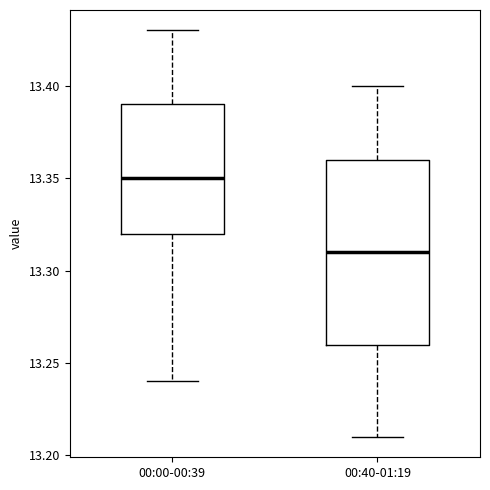

Reading left to right, transcribe this box plot: for each box, give where its median line is, the range the box spans, and where its two whiskers end, as read against the y-axis. The values are not printed on the chart, so give them approximately, as read against the axis.

00:00-00:39: median 13.35, box 13.32 to 13.39, whiskers 13.24 to 13.43
00:40-01:19: median 13.31, box 13.26 to 13.36, whiskers 13.21 to 13.40